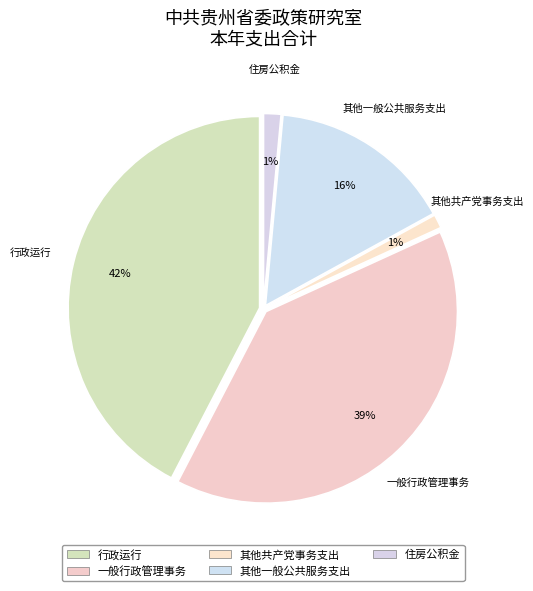

To the nearest percent, what is the difference between the 一般行政管理事务 and 行政运行 slice percentages?

3%